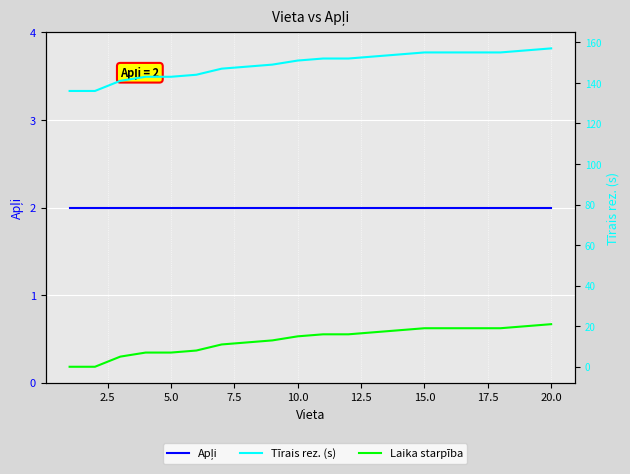

Reading left to right, what are all the values shown in this chart?

Apļi: 2	2	2	2	2	2	2	2	2	2	2	2	2	2	2	2	2	2	2	2
Tīrais rez. (s): 136	136	141	143	143	144	147	148	149	151	152	152	153	154	155	155	155	155	156	157
Laika starpība: 0	0	5	7	7	8	11	12	13	15	16	16	17	18	19	19	19	19	20	21